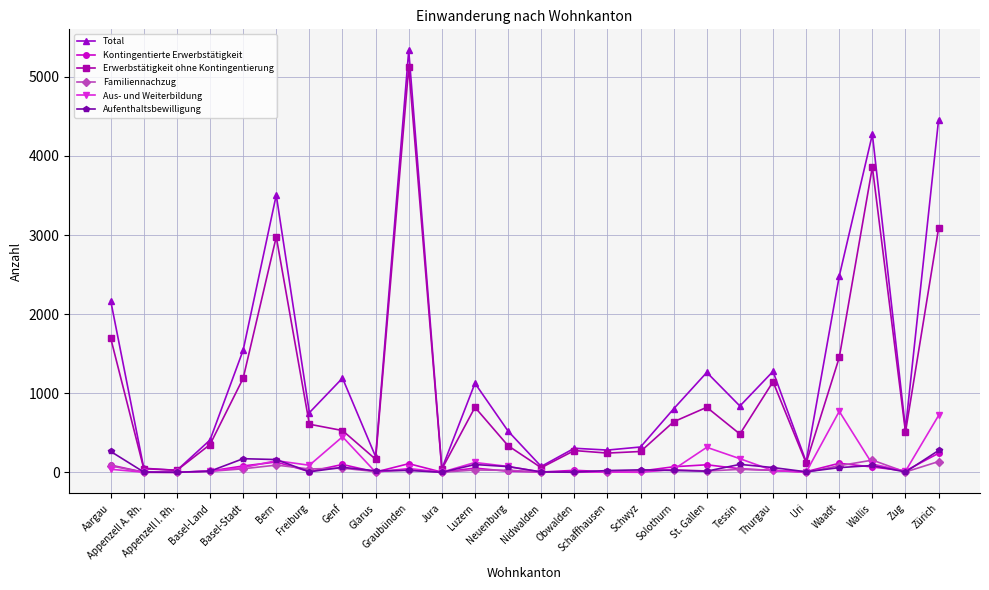

How many interior local peaks does the Total series have?

8